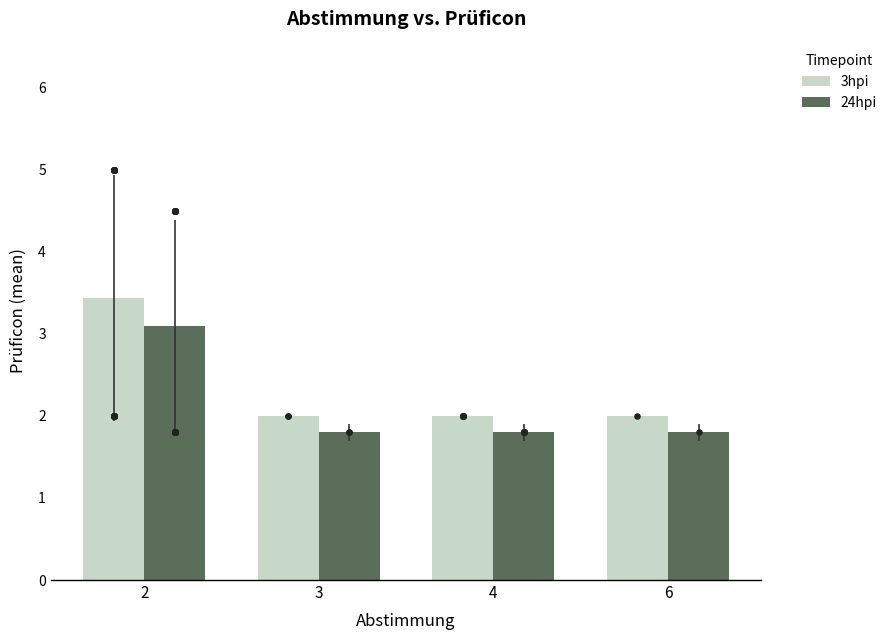

Is the value of 24hpi at 2 greater than the value of 3hpi at 4?

Yes